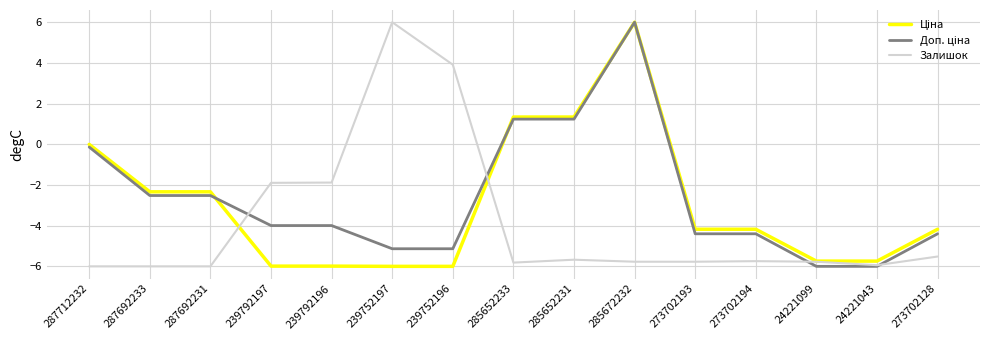

What is the spread (max minus min) of values at 287692231?

3.7